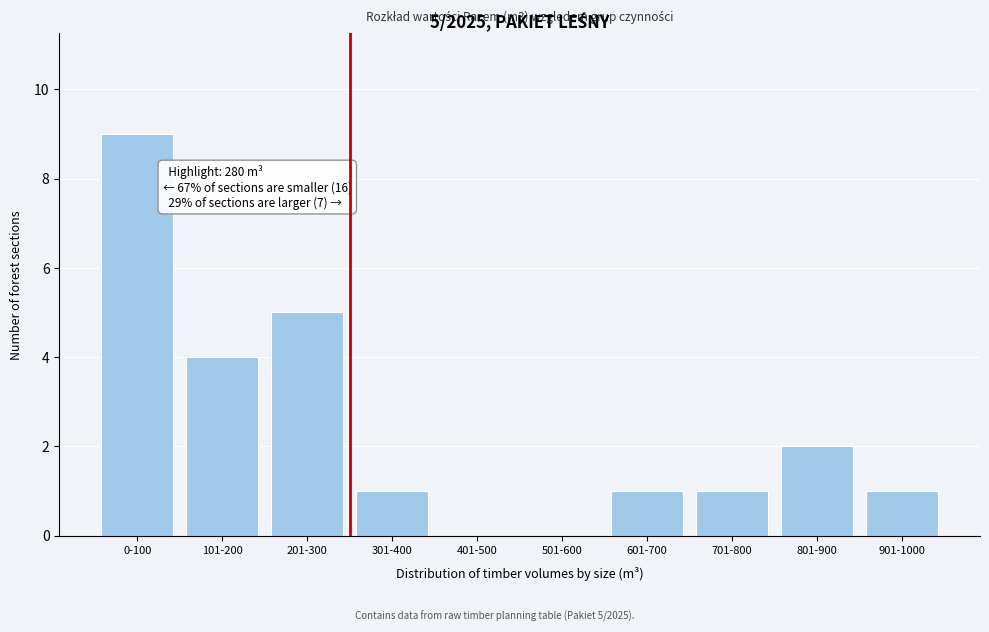

Reading left to right, transcribe all the data shown in this chart.

0-100=9	101-200=4	201-300=5	301-400=1	401-500=0	501-600=0	601-700=1	701-800=1	801-900=2	901-1000=1